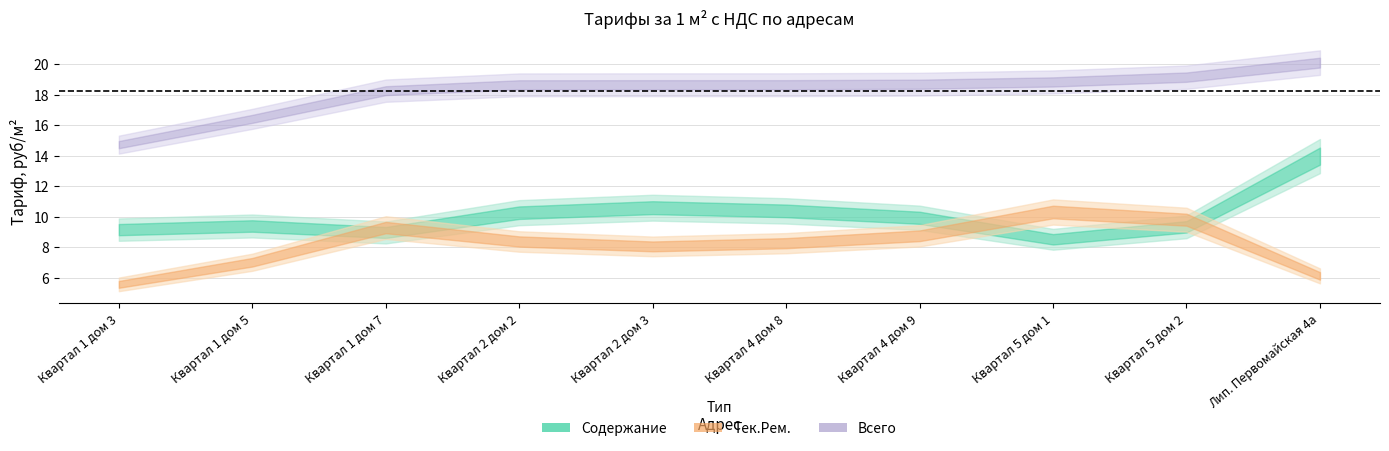

Which series changed the most between Квартал 1 дом 7 and Квартал 2 дом 2?

Содержание